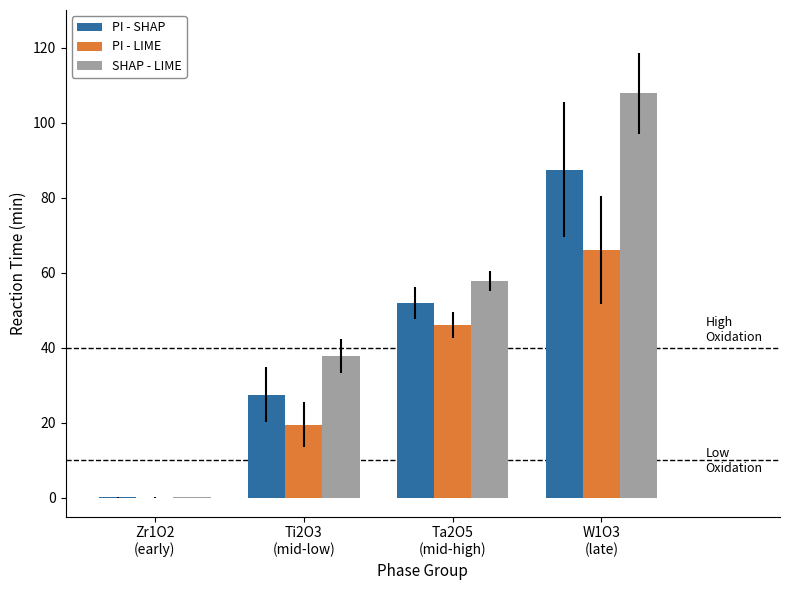

Is the value of PI - LIME at Zr1O2
(early) greater than the value of SHAP - LIME at Ti2O3
(mid-low)?

No